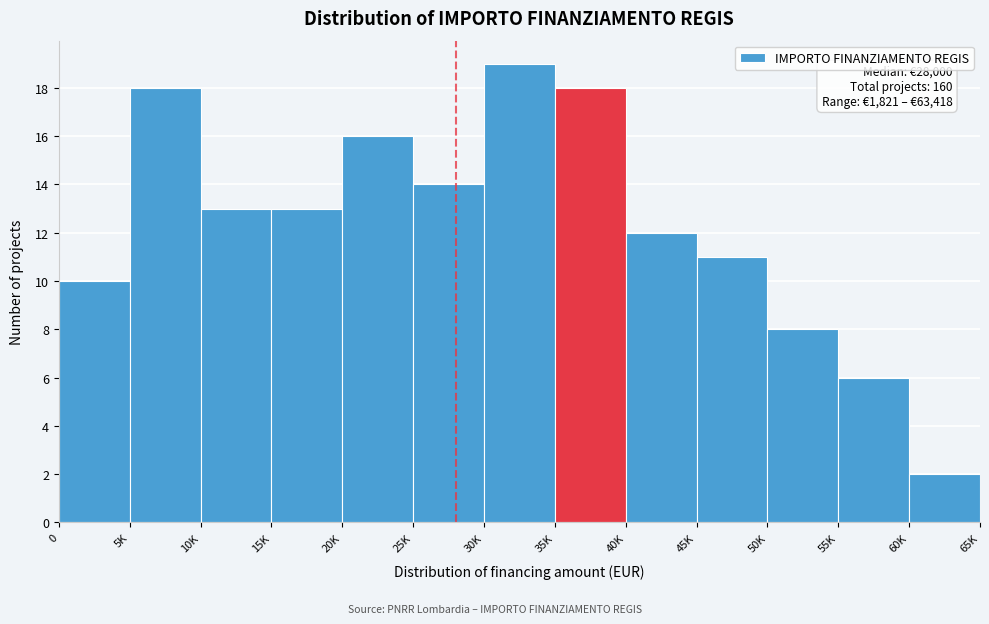

Reading right to left, extract all data points from this chart.

60K=2	55K=6	50K=8	45K=11	40K=12	35K=18	30K=19	25K=14	20K=16	15K=13	10K=13	5K=18	0=10